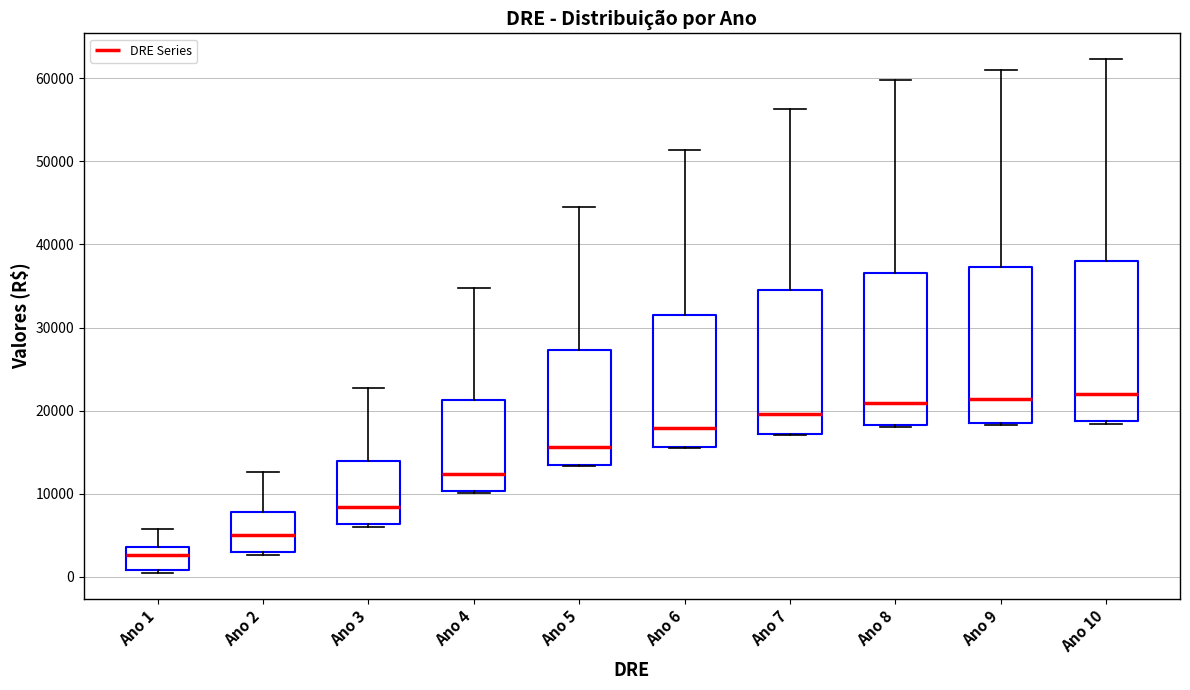

Reading left to right, transcribe this box plot: for each box, give where its median line is, the range the box spans, and where its two whiskers end, as read against the y-axis. The values are not printed on the chart, so give them approximately, as read against the axis.

Ano 1: median 3000, box 1000 to 4000, whiskers 0 to 6000
Ano 2: median 5000, box 3000 to 8000, whiskers 3000 (just below the box's lower edge) to 13000
Ano 3: median 8000, box 6000 to 14000, whiskers 6000 (just below the box's lower edge) to 23000
Ano 4: median 12000, box 10000 to 21000, whiskers 10000 to 35000
Ano 5: median 16000, box 13000 to 27000, whiskers 13000 to 44000
Ano 6: median 18000, box 16000 to 31000, whiskers 16000 to 51000
Ano 7: median 20000, box 17000 to 34000, whiskers 17000 to 56000
Ano 8: median 21000, box 18000 to 37000, whiskers 18000 to 60000
Ano 9: median 21000, box 18000 to 37000, whiskers 18000 to 61000
Ano 10: median 22000, box 19000 to 38000, whiskers 18000 to 62000